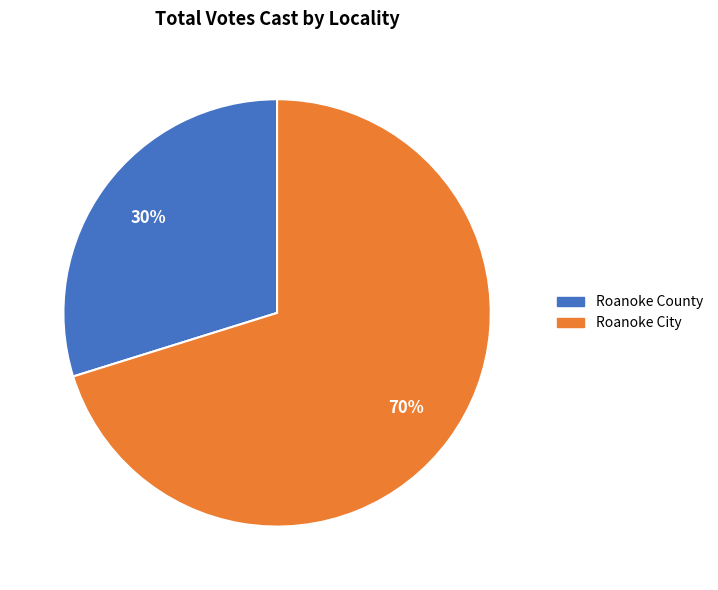

Between Roanoke City and Roanoke County, which is larger?

Roanoke City